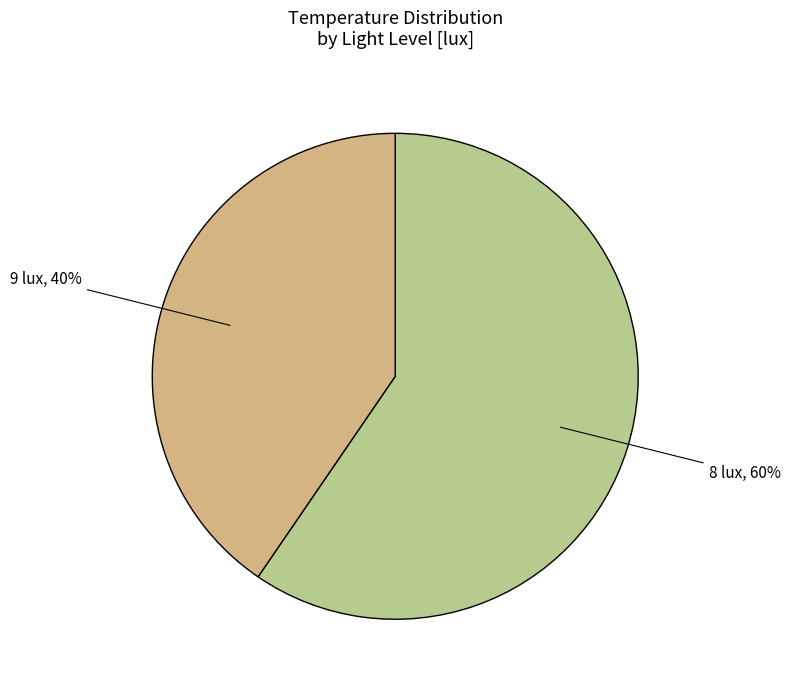

To the nearest percent, what portion does 8 lux, 60% represent?

60%